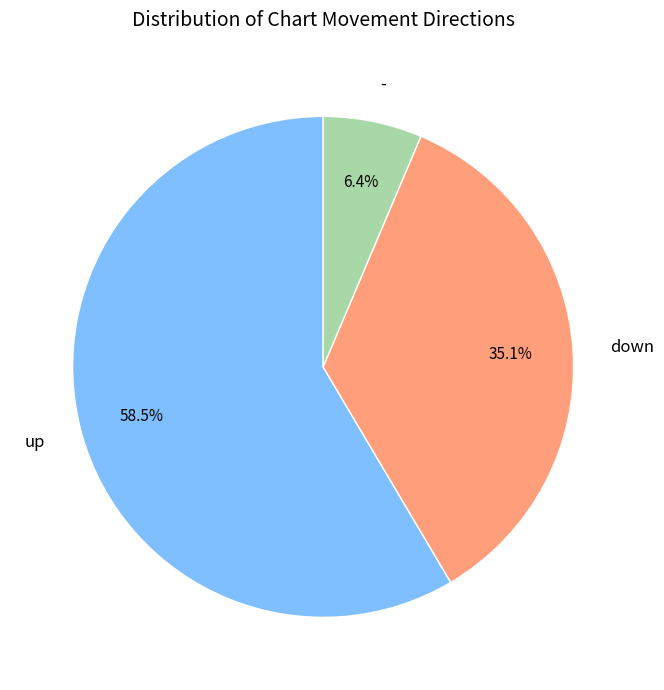

Combined, what portion of the pie is up and down?

93.6%